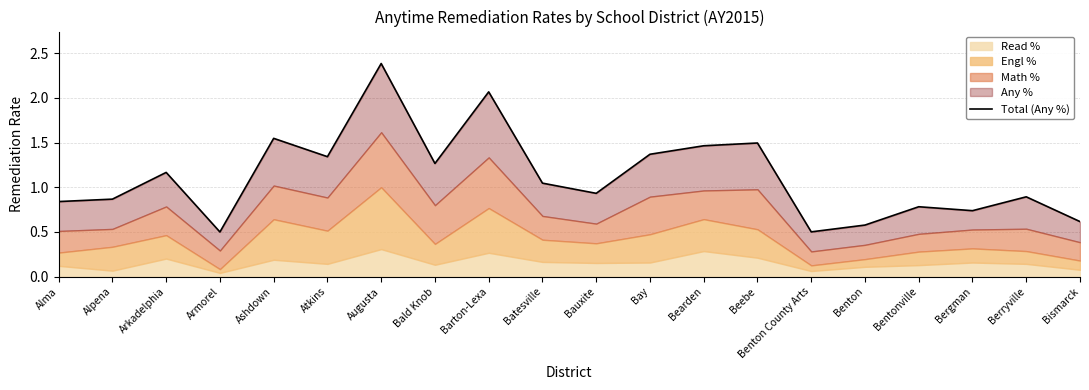

List the labels in order of value, smallest first.

Armorel, Benton County Arts, Benton, Bismarck, Bergman, Bentonville, Alma, Alpena, Berryville, Bauxite, Batesville, Arkadelphia, Bald Knob, Atkins, Bay, Bearden, Beebe, Ashdown, Barton-Lexa, Augusta